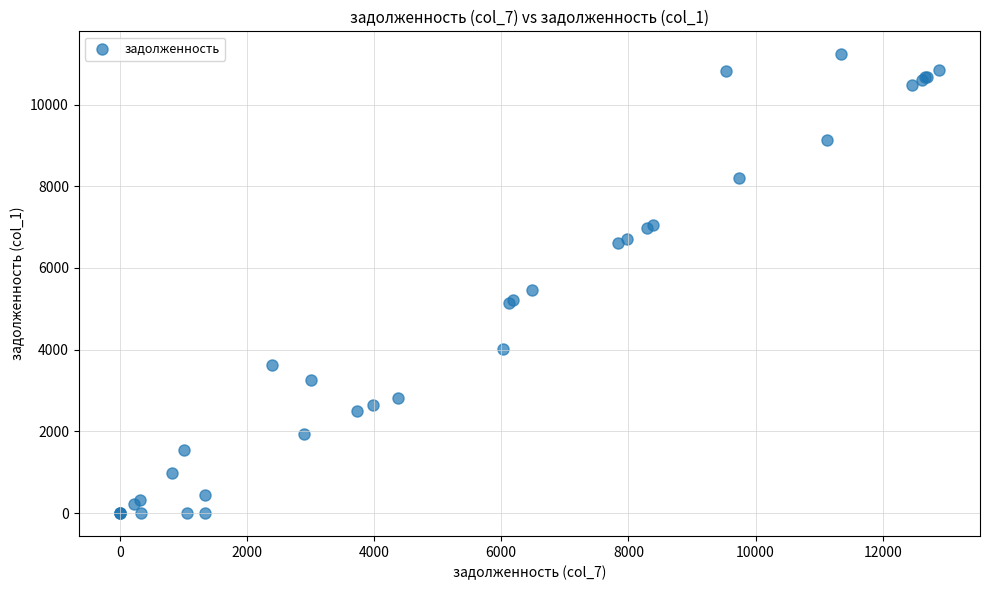

What Y value in the scatter plot is closest to 5615?

5461.4